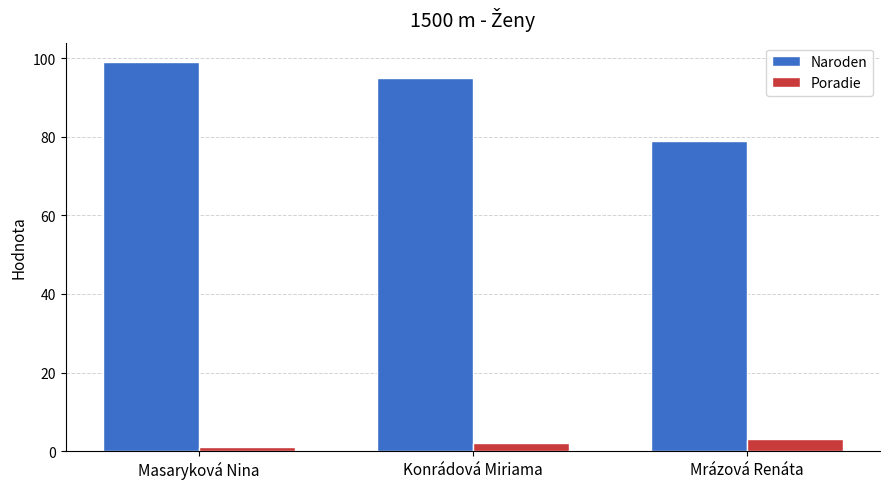

What is the label of the 3rd bar from the left?

Mrázová Renáta